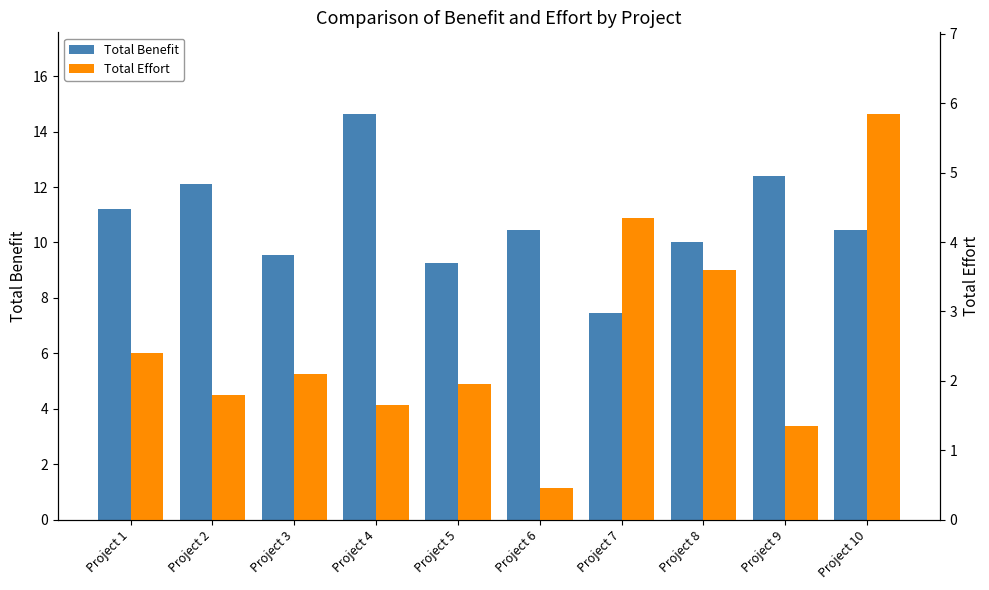

The value of Total Effort at Project 5 is 1.9. True or false?

True